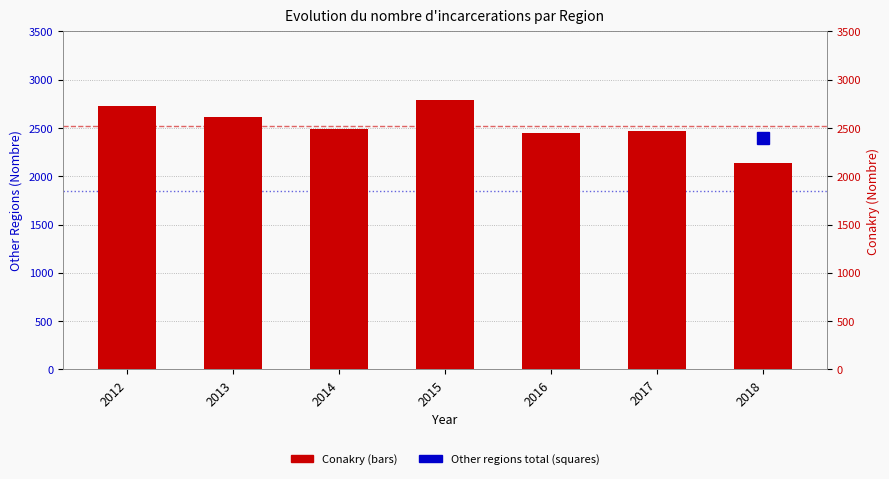

What is the total value across all series at 2014?

4277